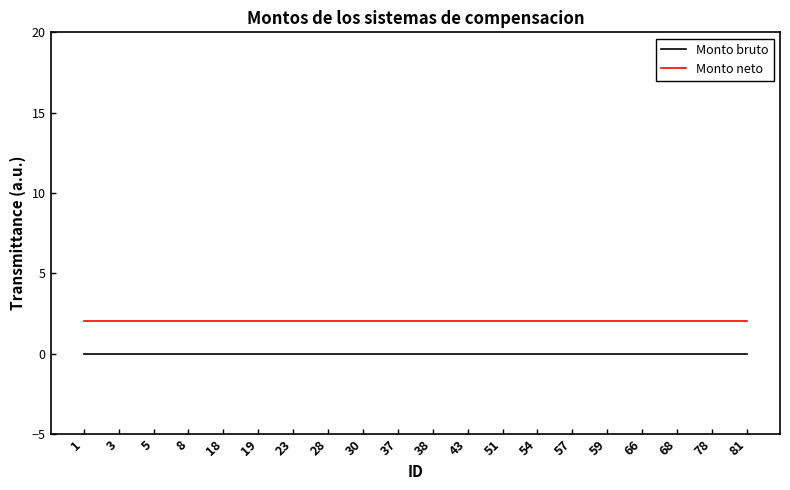

What is the total value across all series at 30?

2